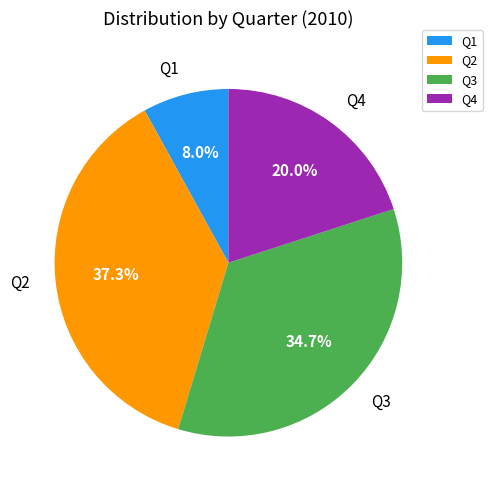

True or false: Q1 accounts for 8% of the total.

True